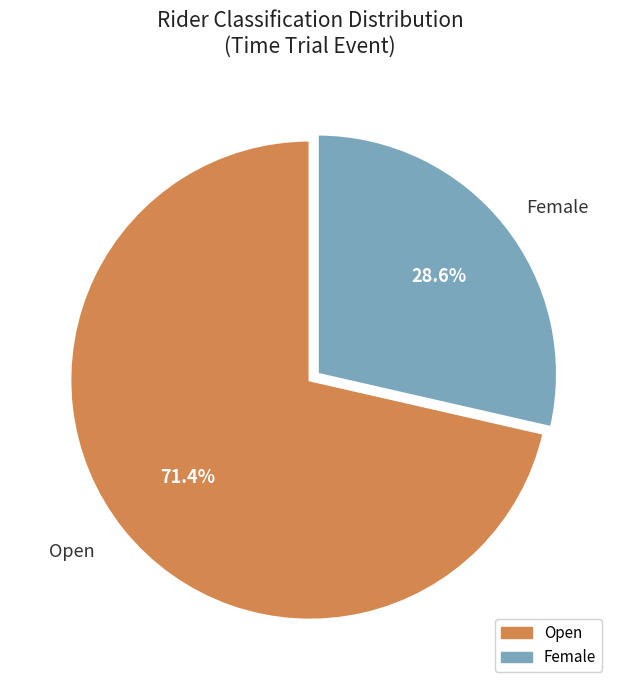

Which slice represents more than half of the pie?

Open